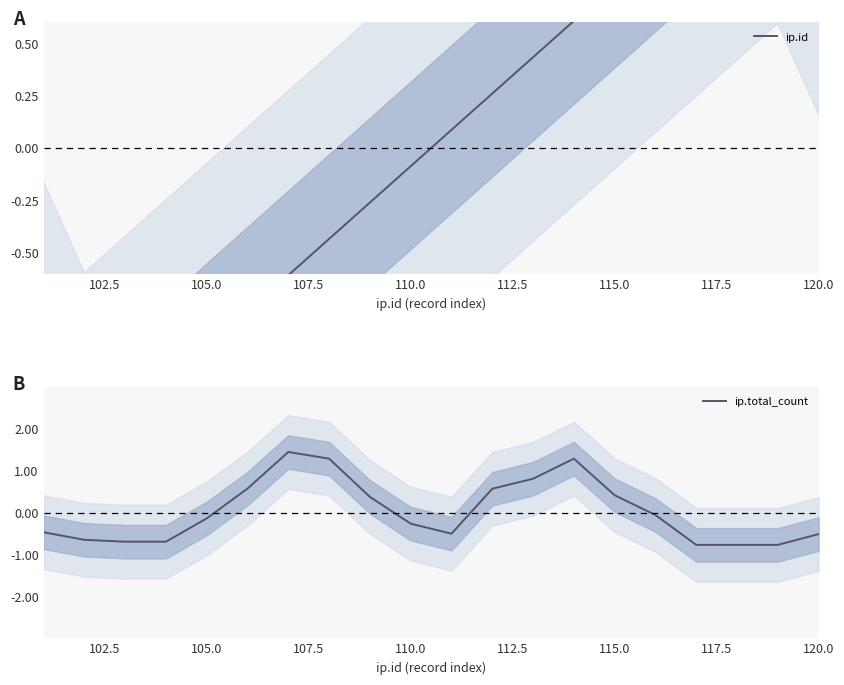

What is the highest value of the ip.total_count series?

1.4